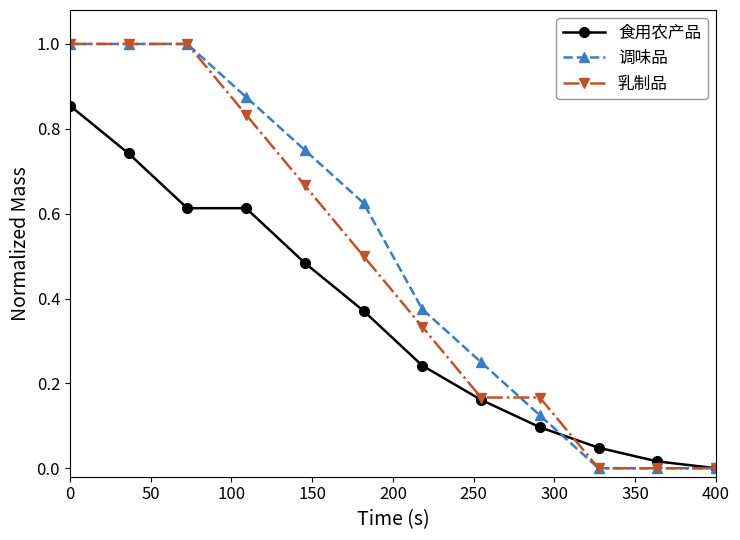

What is the maximum value shown in the chart?

1.0